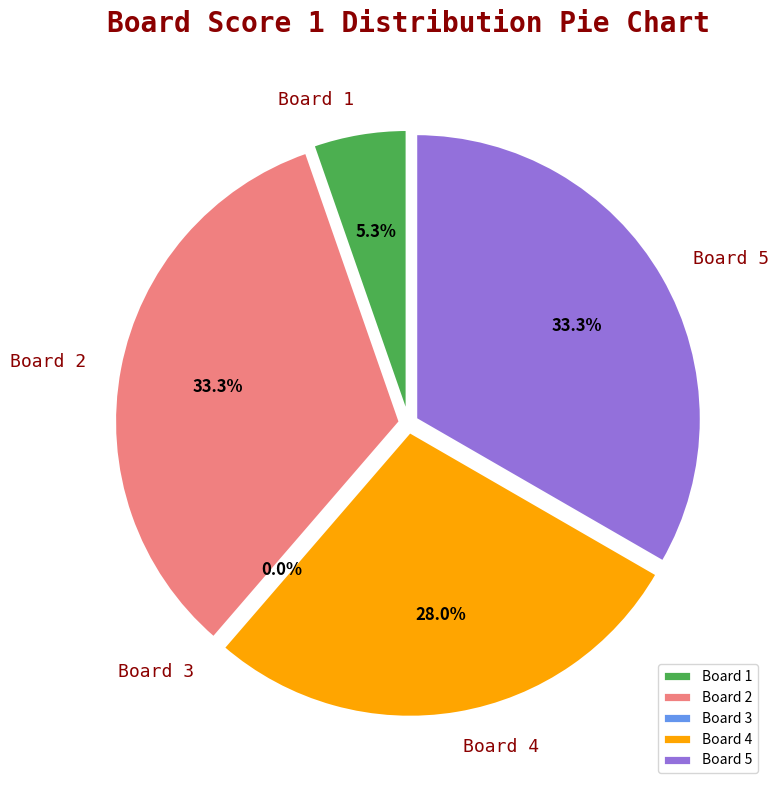

What percentage is the Board 5 slice, to the nearest percent?

33%